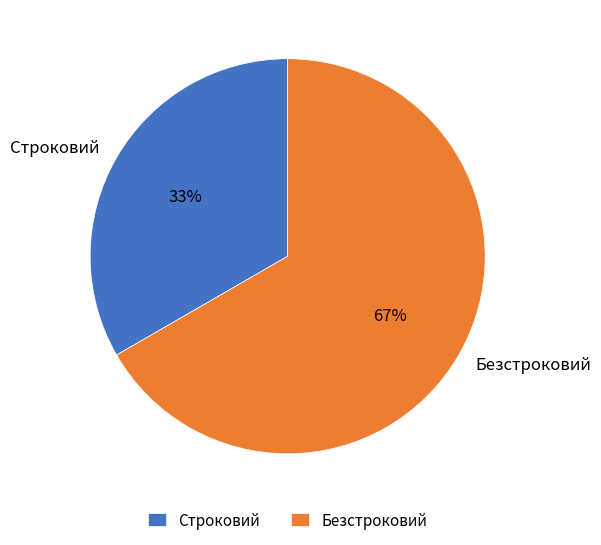

Count the number of slices in the pie.

2